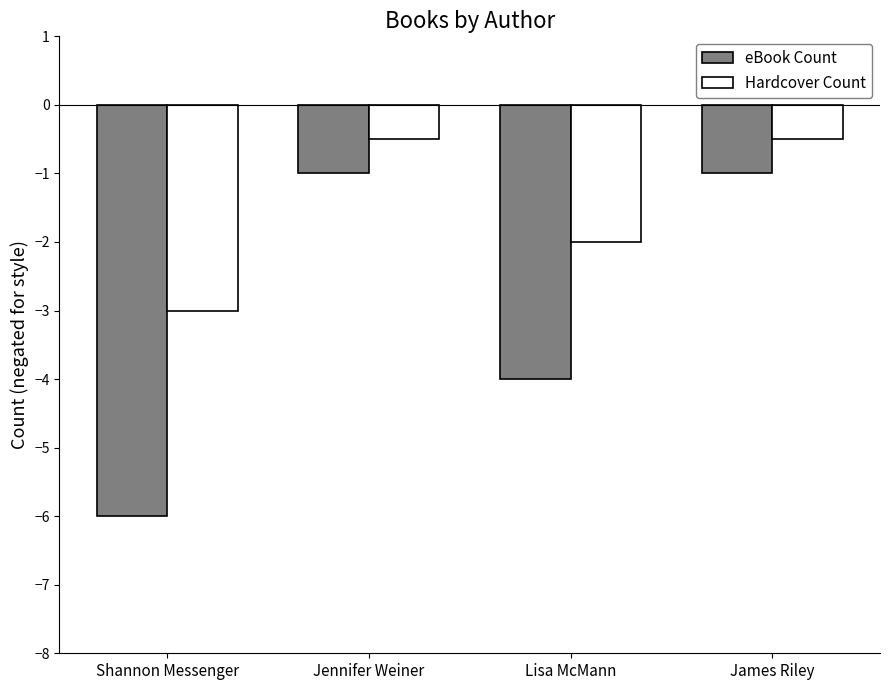

What is the total value across all series at James Riley?

-1.5